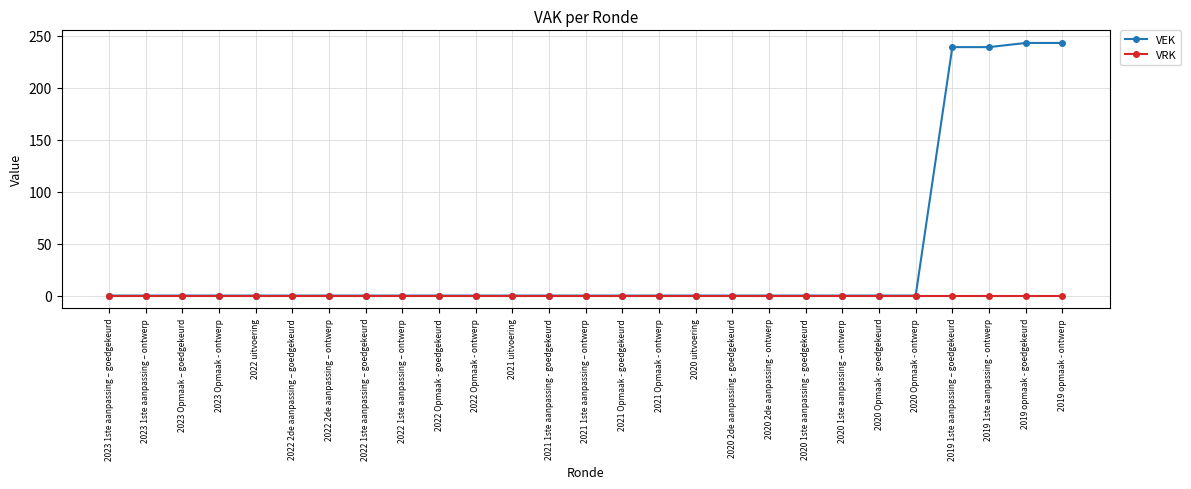

Reading left to right, transcribe all the data shown in this chart.

VEK: 2023 1ste aanpassing – goedgekeurd=0	2023 1ste aanpassing – ontwerp=0	2023 Opmaak – goedgekeurd=0	2023 Opmaak - ontwerp=0	2022 uitvoering=0	2022 2de aanpassing – goedgekeurd=0	2022 2de aanpassing – ontwerp=0	2022 1ste aanpassing – goedgekeurd=0	2022 1ste aanpassing – ontwerp=0	2022 Opmaak - goedgekeurd=0	2022 Opmaak - ontwerp=0	2021 uitvoering=0	2021 1ste aanpassing - goedgekeurd=0	2021 1ste aanpassing – ontwerp=0	2021 Opmaak - goedgekeurd=0	2021 Opmaak - ontwerp=0	2020 uitvoering=0	2020 2de aanpassing - goedgekeurd=0	2020 2de aanpassing - ontwerp=0	2020 1ste aanpassing - goedgekeurd=0	2020 1ste aanpassing – ontwerp=0	2020 Opmaak - goedgekeurd=0	2020 Opmaak - ontwerp=0	2019 1ste aanpassing – goedgekeurd=239	2019 1ste aanpassing - ontwerp=239	2019 opmaak - goedgekeurd=243	2019 opmaak - ontwerp=243
VRK: 2023 1ste aanpassing – goedgekeurd=0	2023 1ste aanpassing – ontwerp=0	2023 Opmaak – goedgekeurd=0	2023 Opmaak - ontwerp=0	2022 uitvoering=0	2022 2de aanpassing – goedgekeurd=0	2022 2de aanpassing – ontwerp=0	2022 1ste aanpassing – goedgekeurd=0	2022 1ste aanpassing – ontwerp=0	2022 Opmaak - goedgekeurd=0	2022 Opmaak - ontwerp=0	2021 uitvoering=0	2021 1ste aanpassing - goedgekeurd=0	2021 1ste aanpassing – ontwerp=0	2021 Opmaak - goedgekeurd=0	2021 Opmaak - ontwerp=0	2020 uitvoering=0	2020 2de aanpassing - goedgekeurd=0	2020 2de aanpassing - ontwerp=0	2020 1ste aanpassing - goedgekeurd=0	2020 1ste aanpassing – ontwerp=0	2020 Opmaak - goedgekeurd=0	2020 Opmaak - ontwerp=0	2019 1ste aanpassing – goedgekeurd=0	2019 1ste aanpassing - ontwerp=0	2019 opmaak - goedgekeurd=0	2019 opmaak - ontwerp=0